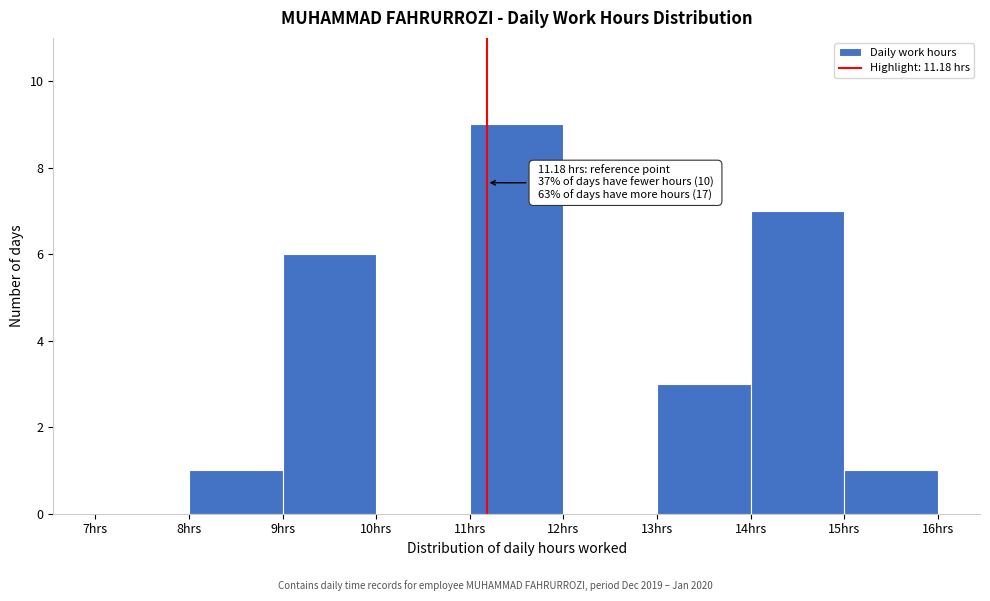

Which range on the x-axis has the tallest bar?

11 to 12